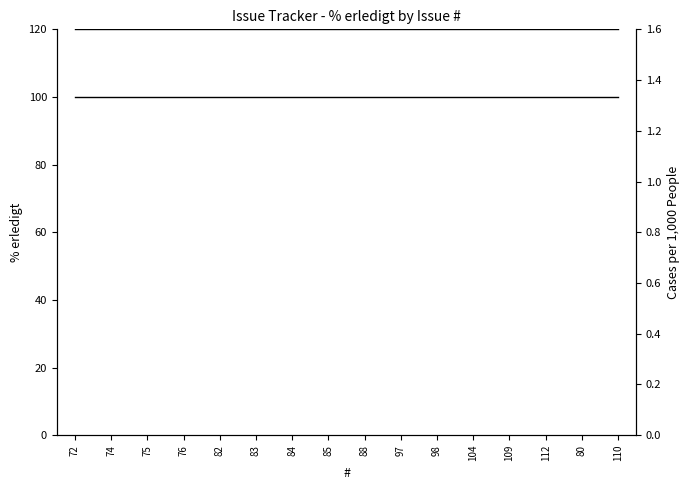

True or false: % erledigt (normalized) has more than 0 interior local peaks.

False